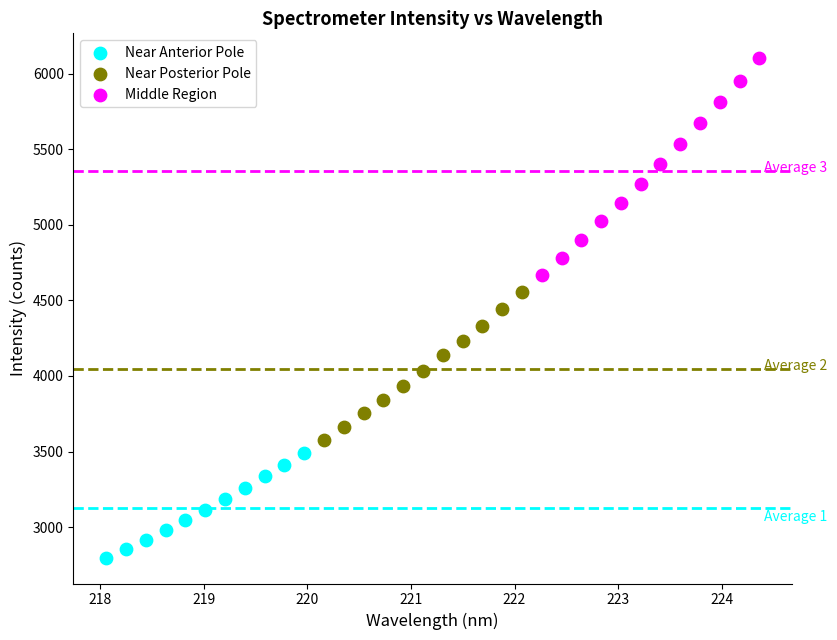

Which series has the widest spread of Y values?

Middle Region